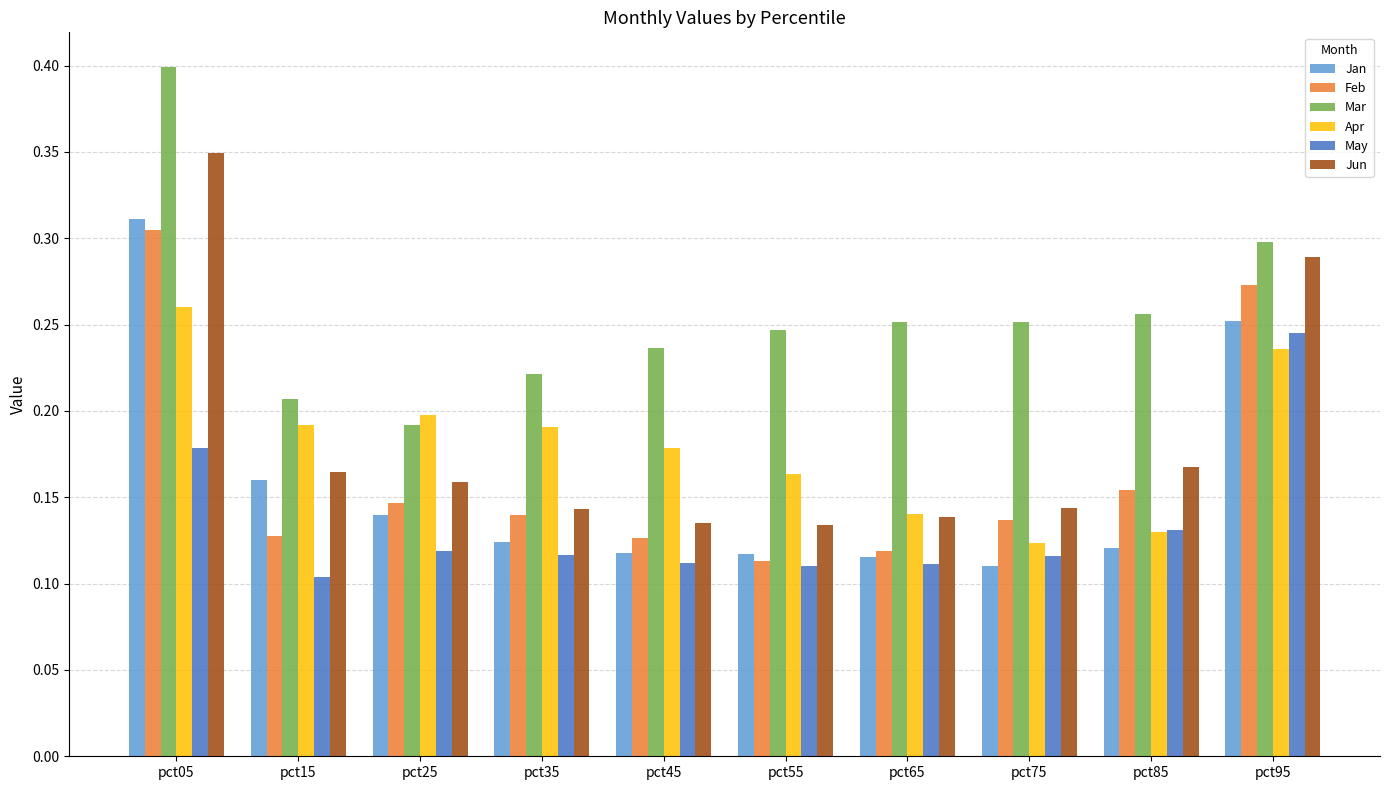

What is the maximum value shown in the chart?

0.4